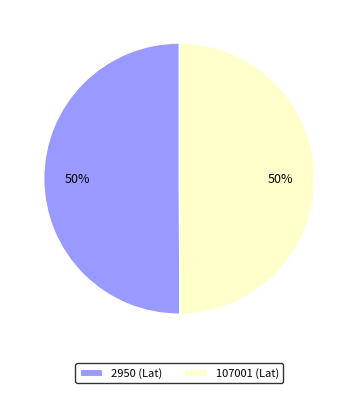

How many slices are in this pie chart?

2